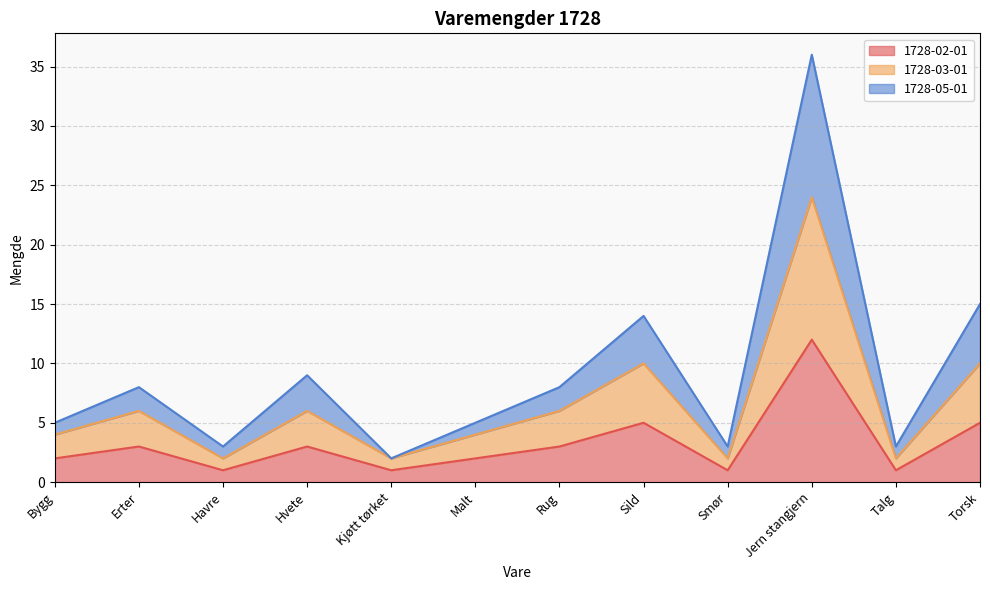

True or false: 1728-03-01 and 1728-02-01 intersect in this chart.

False